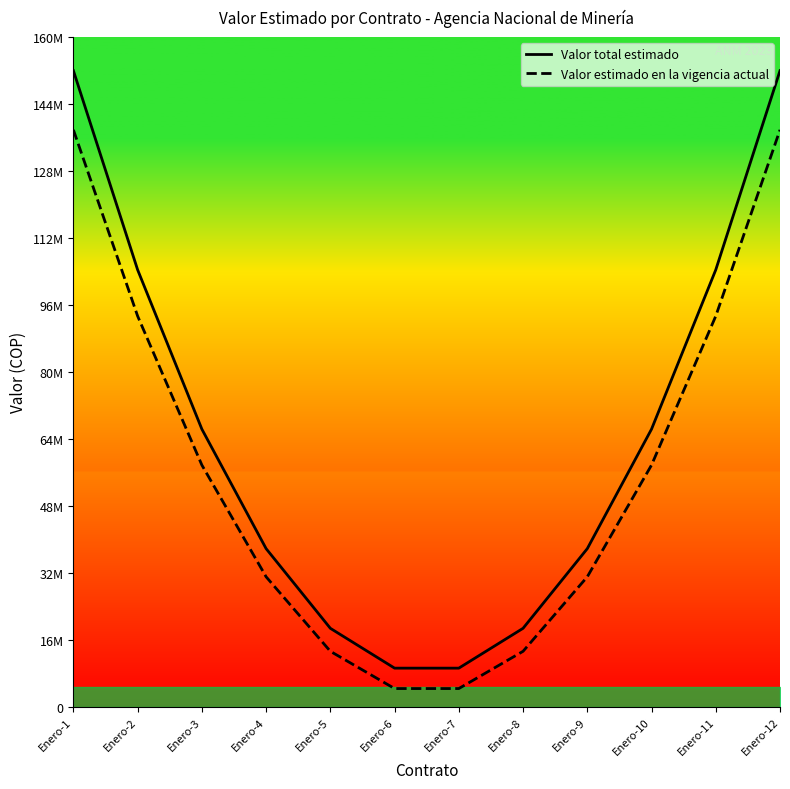

Reading left to right, list all the values displayed in this chart.

Valor total estimado: Enero-1=152000000.0	Enero-2=104396694.2	Enero-3=66314049.6	Enero-4=37752066.1	Enero-5=18710743.8	Enero-6=9190082.6	Enero-7=9190082.6	Enero-8=18710743.8	Enero-9=37752066.1	Enero-10=66314049.6	Enero-11=104396694.2	Enero-12=152000000.0
Valor estimado en la vigencia actual: Enero-1=137853024.6	Enero-2=93339628.1	Enero-3=57728910.8	Enero-4=31020872.9	Enero-5=13215514.2	Enero-6=4312834.9	Enero-7=4312834.9	Enero-8=13215514.2	Enero-9=31020872.9	Enero-10=57728910.8	Enero-11=93339628.1	Enero-12=137853024.6